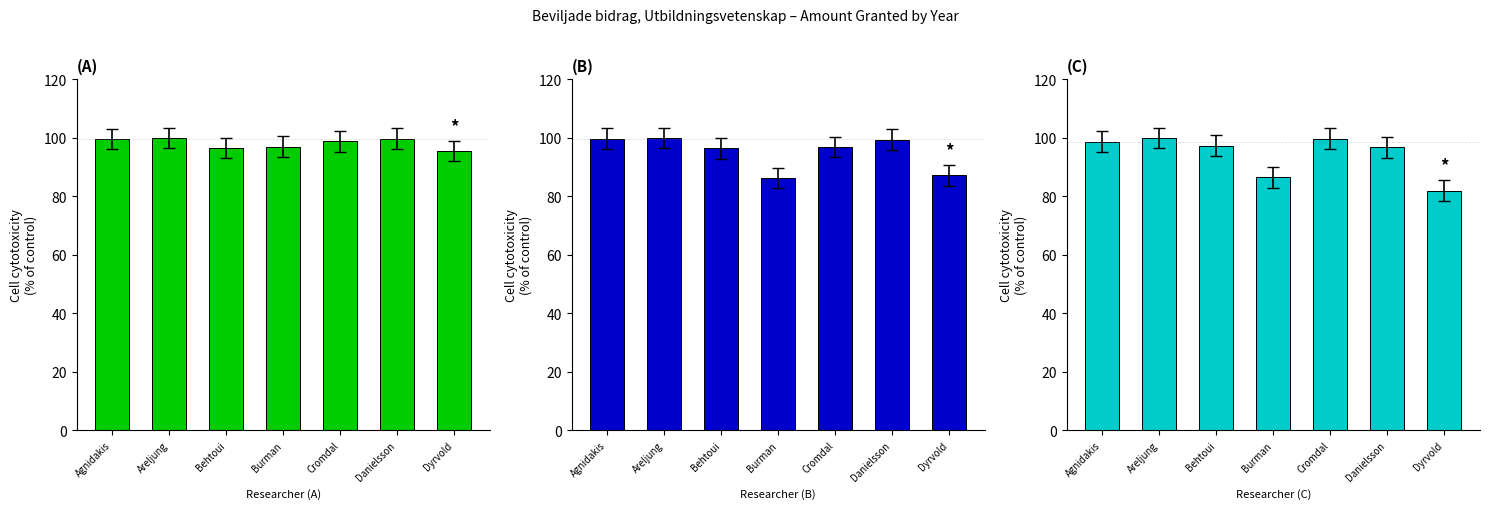

Which label corresponds to the largest value in the chart?

Areljung